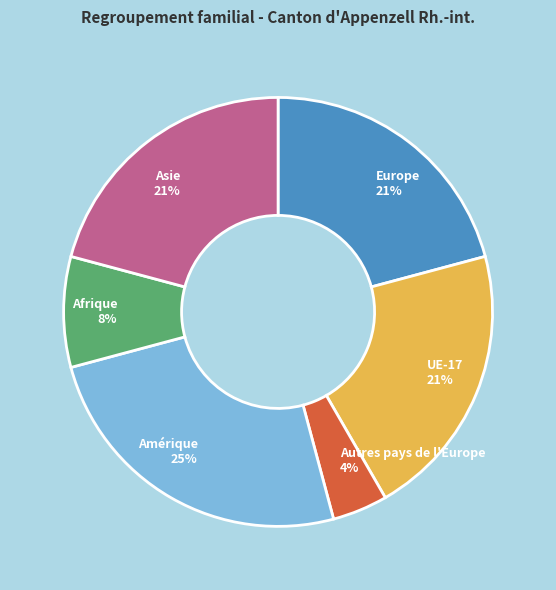

Is Afrique the majority of the pie?

No